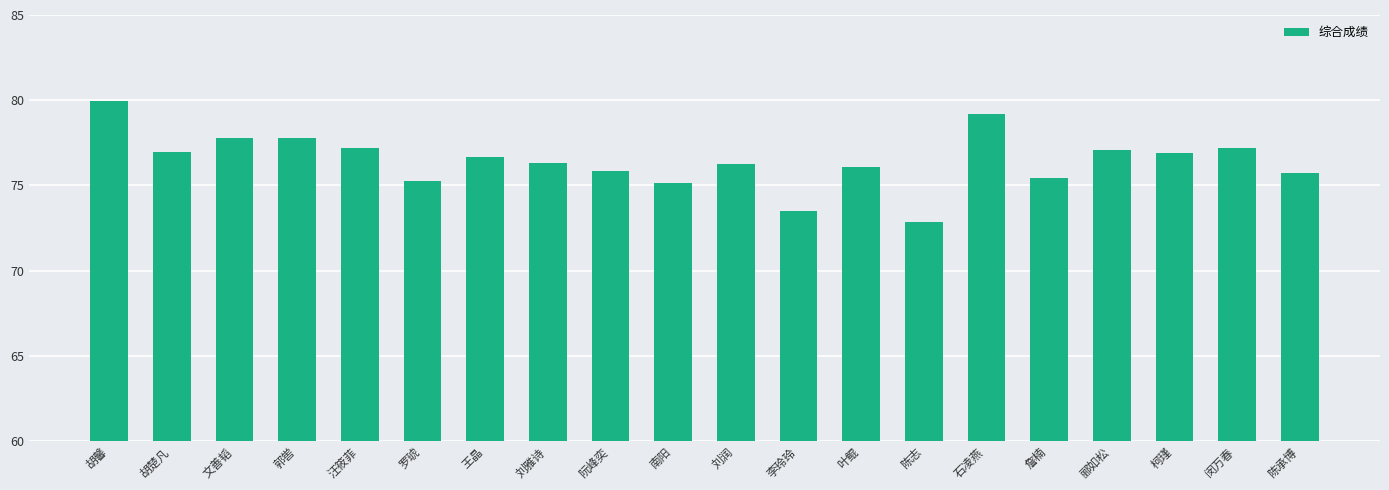

The value at 胡楚凡 is 53.8. True or false?

False